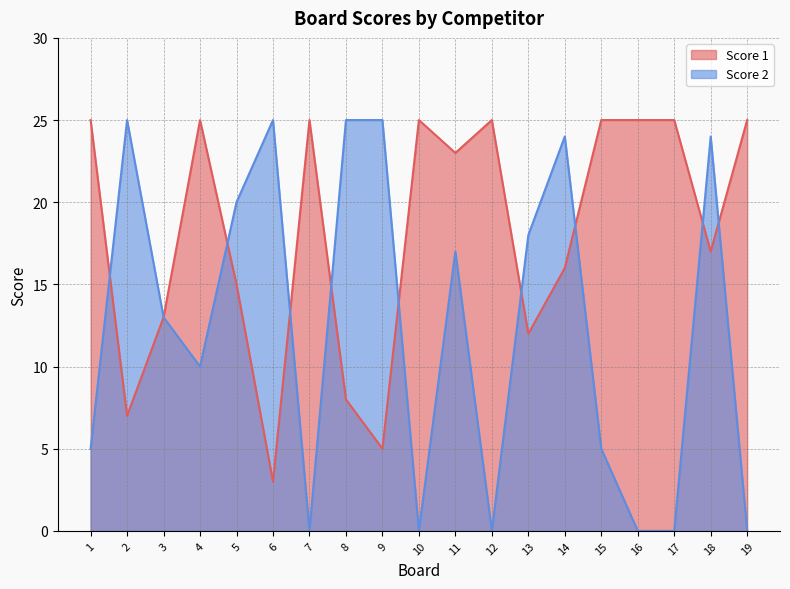

Where is the first local maximum for Score 1?

4